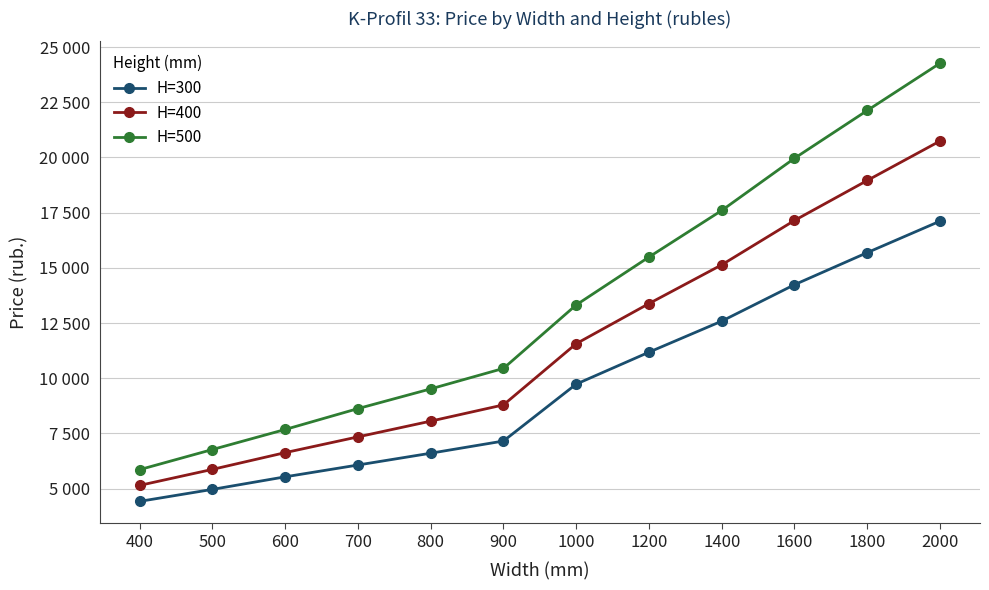

Rank the series by their average value, from lowest to highest.

H=300, H=400, H=500